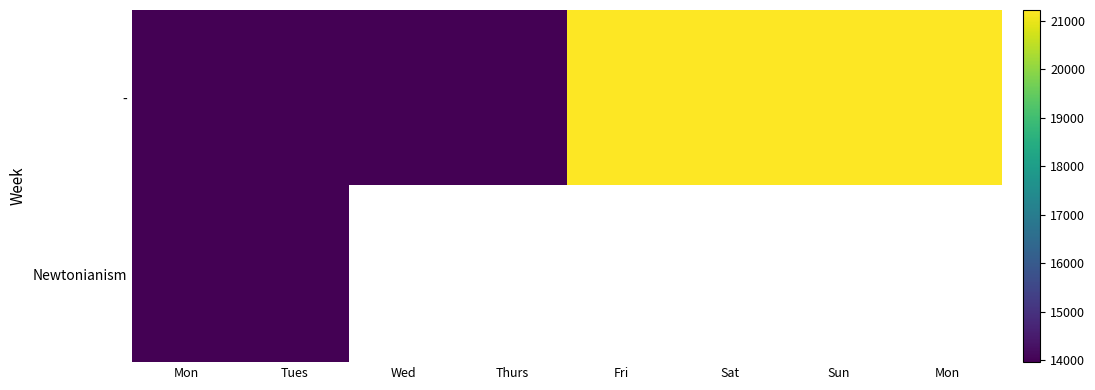

Count the number of data series in this chart.

2